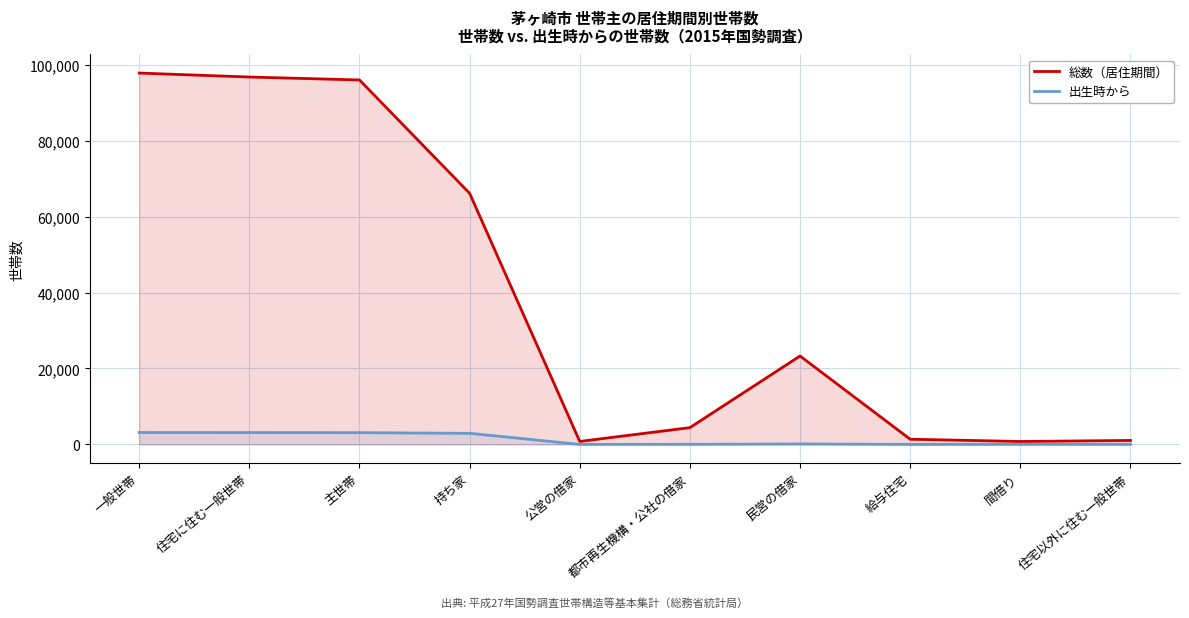

What is the minimum value shown in the chart?

5